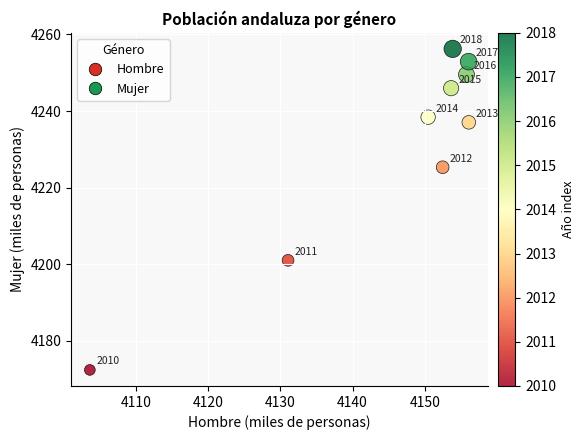

What is the average Y value?

4231.0